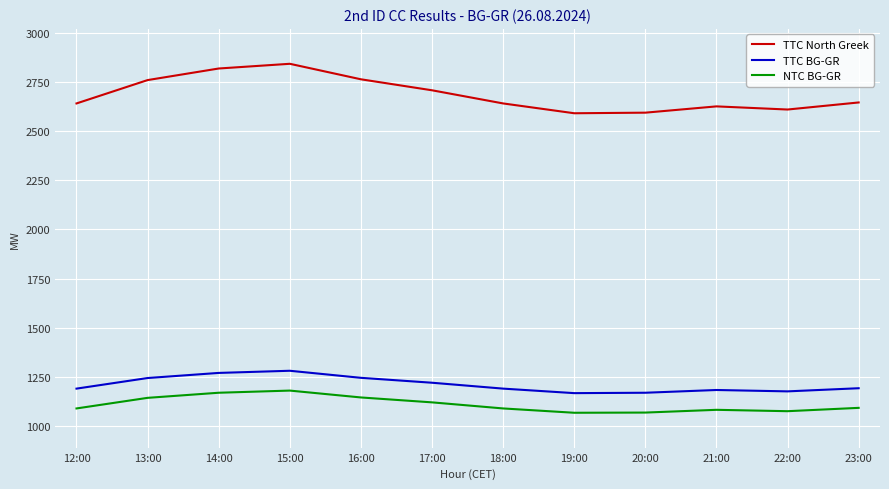

At 18:00, list the series in order from largest to smallest.

TTC North Greek, TTC BG-GR, NTC BG-GR